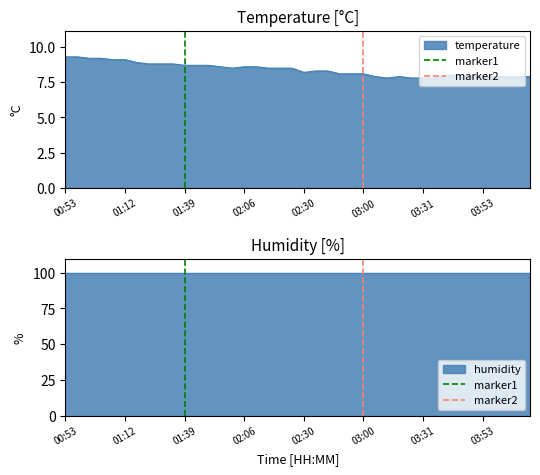

What is the highest value of the temperature series?

9.3